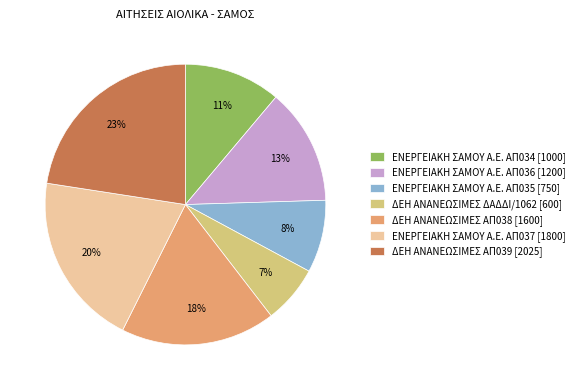

Does ΔΕΗ ΑΝΑΝΕΩΣΙΜΕΣ ΑΠ038 [1600] represent more than half of the total?

No